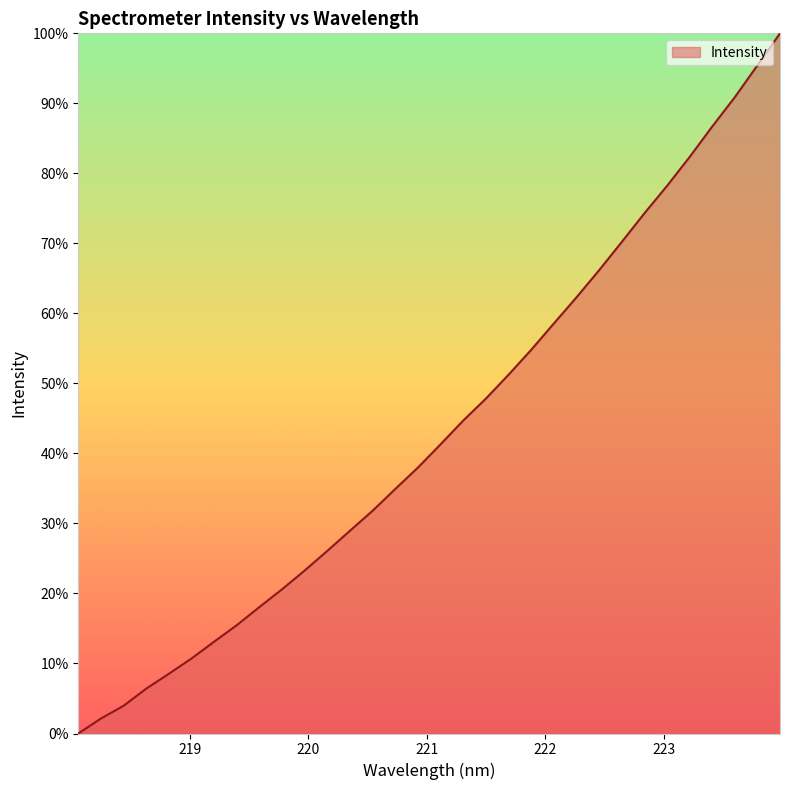

True or false: there are more than 0 points higher than both neighbors.

False